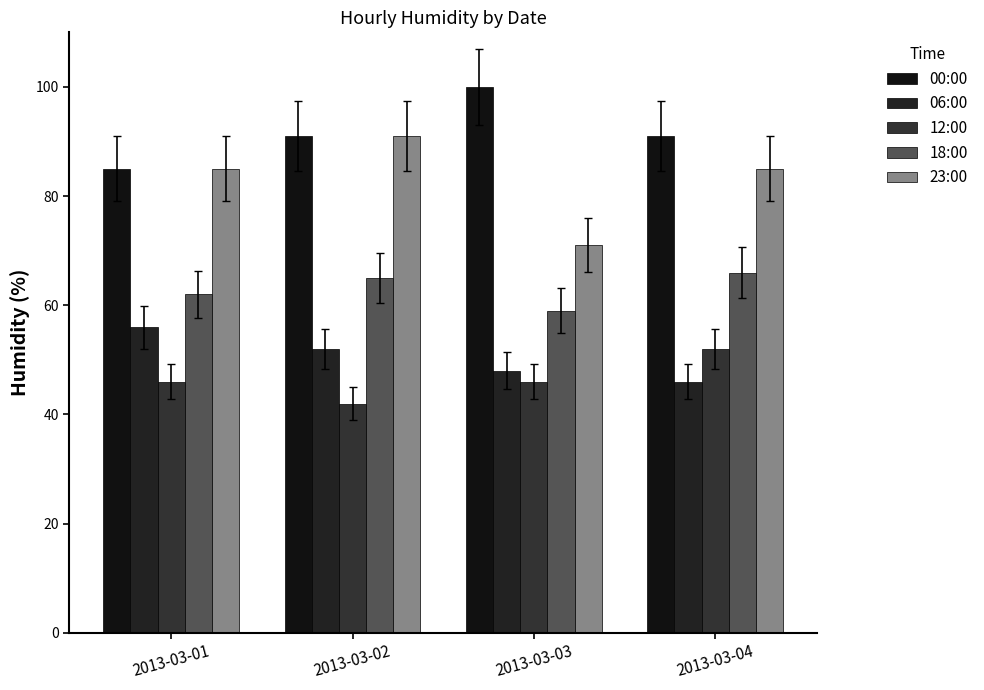

What is the greatest value displayed?

100